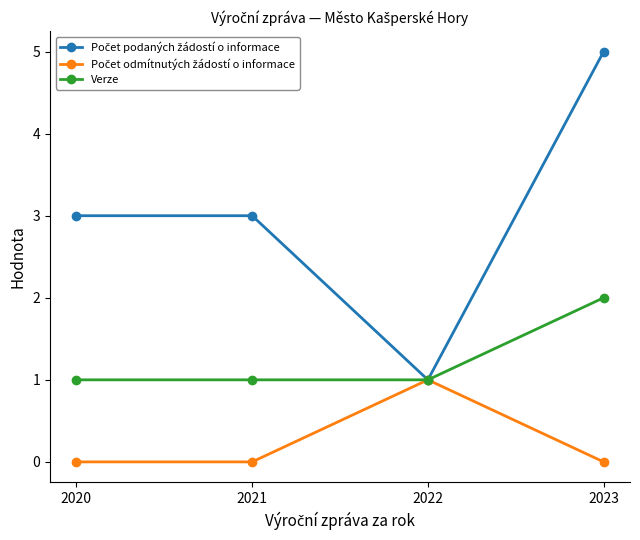

What is the difference between the highest and lowest values at 2023?

5